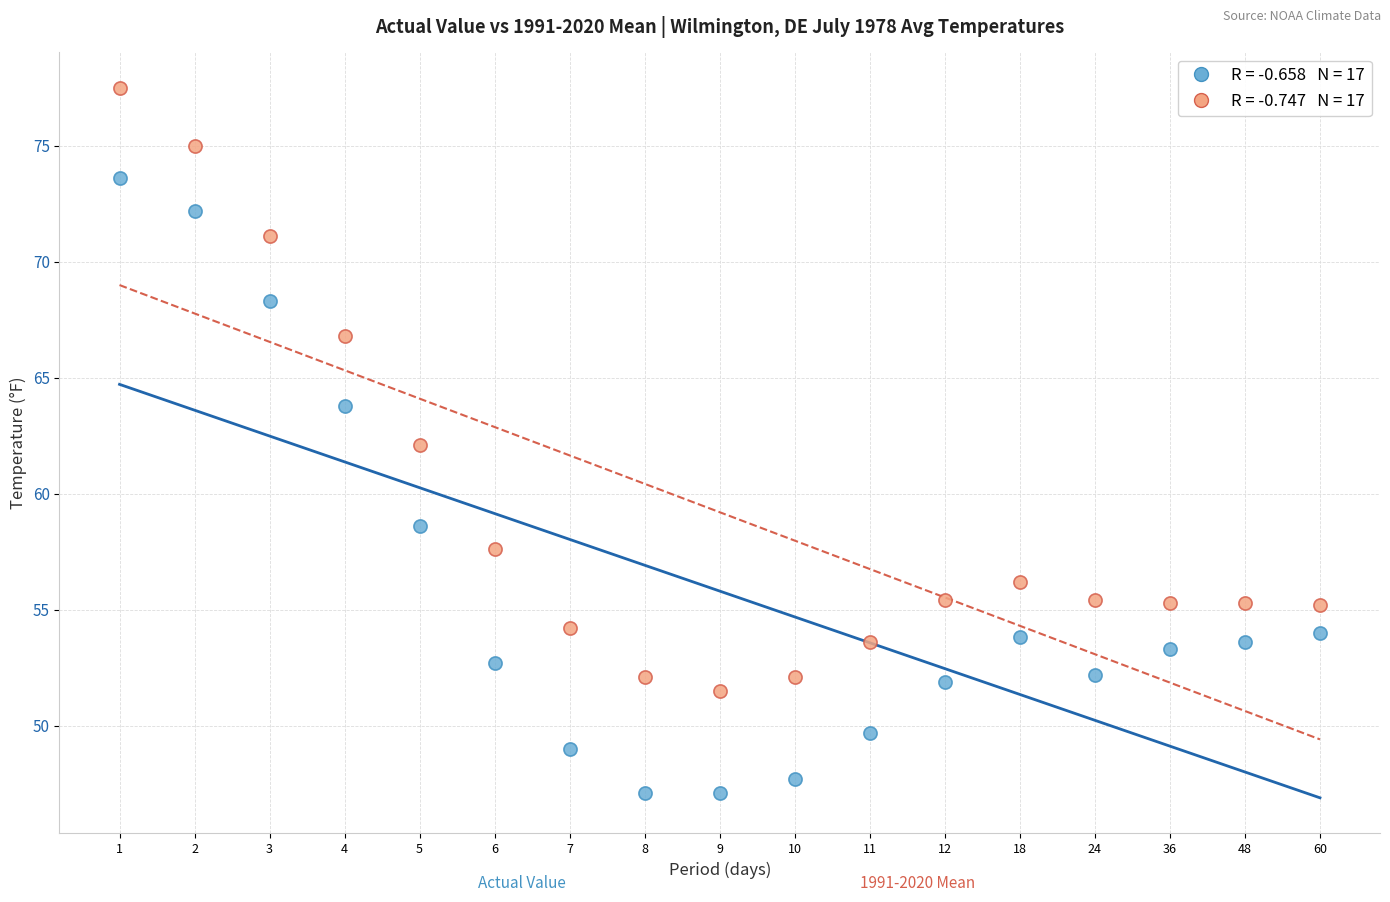

Across all data points, what is the range of Y values (max minus min)?

30.4